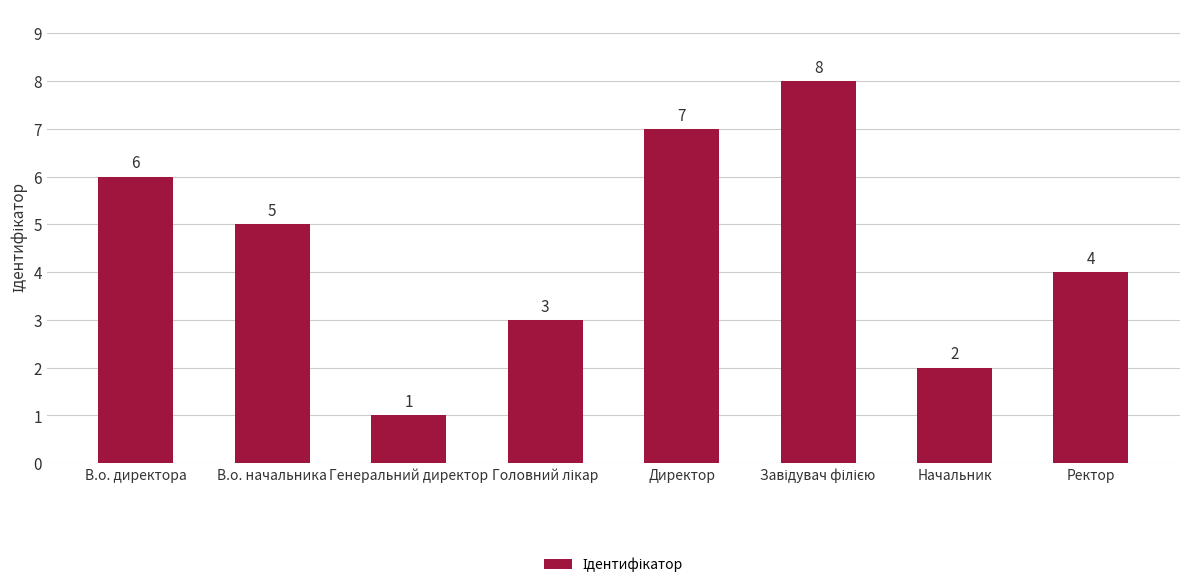

What position from the left is Директор?

5